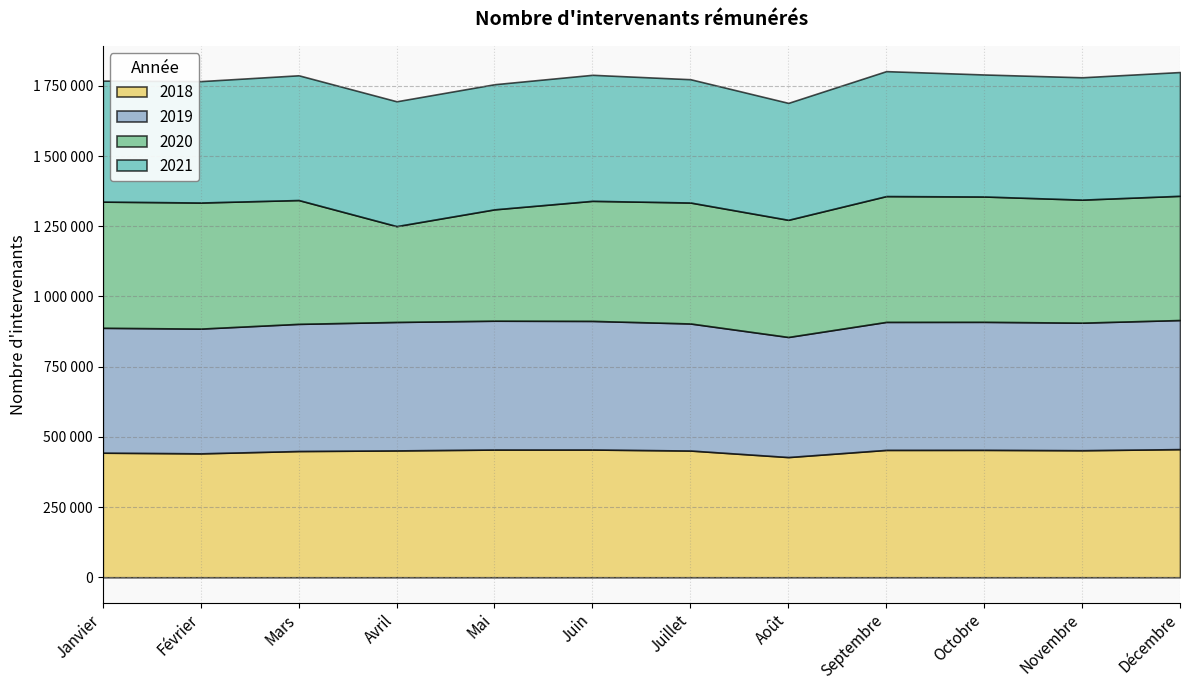

Does the chart have visible grid lines?

Yes